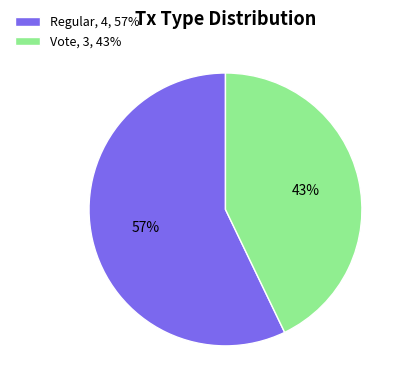

Count the number of slices in the pie.

2